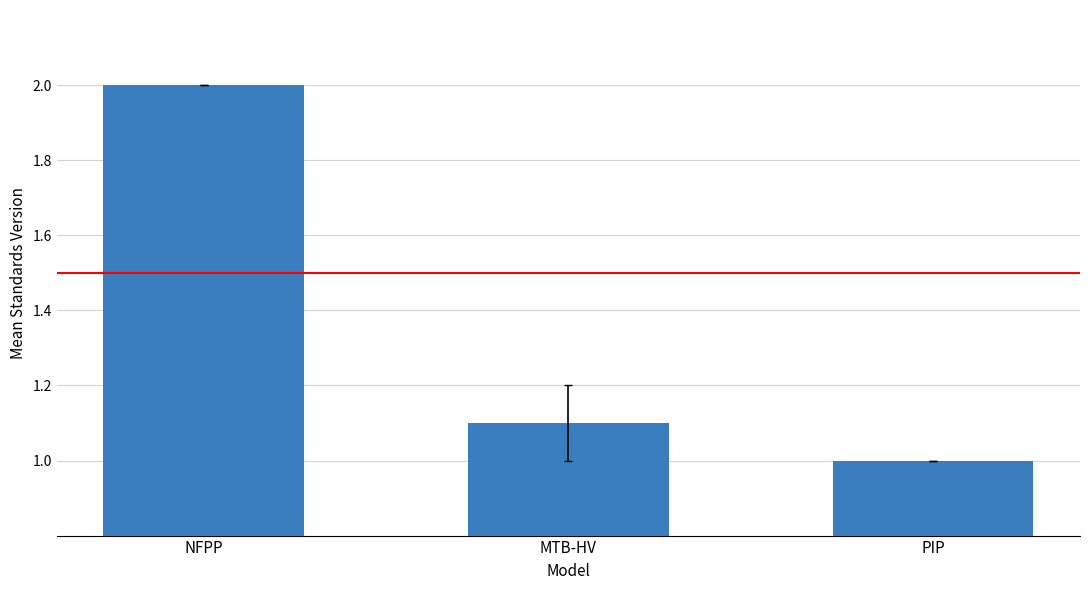

List the labels in order of value, smallest first.

PIP, MTB-HV, NFPP